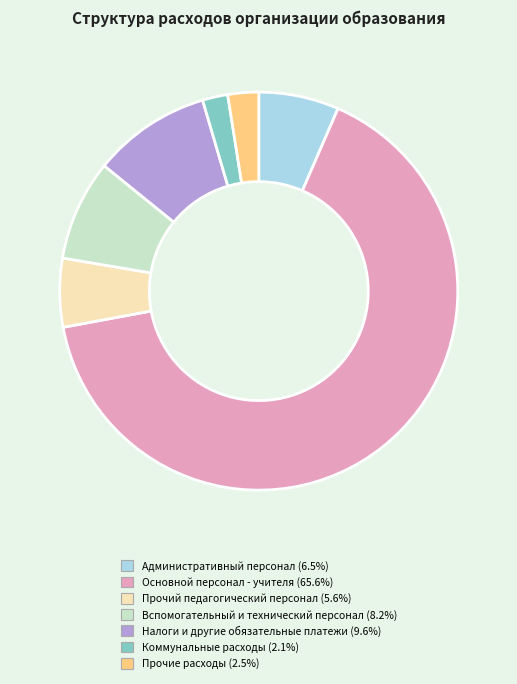

Do Прочие расходы and Основной персонал - учителя together represent more than half of the pie?

Yes